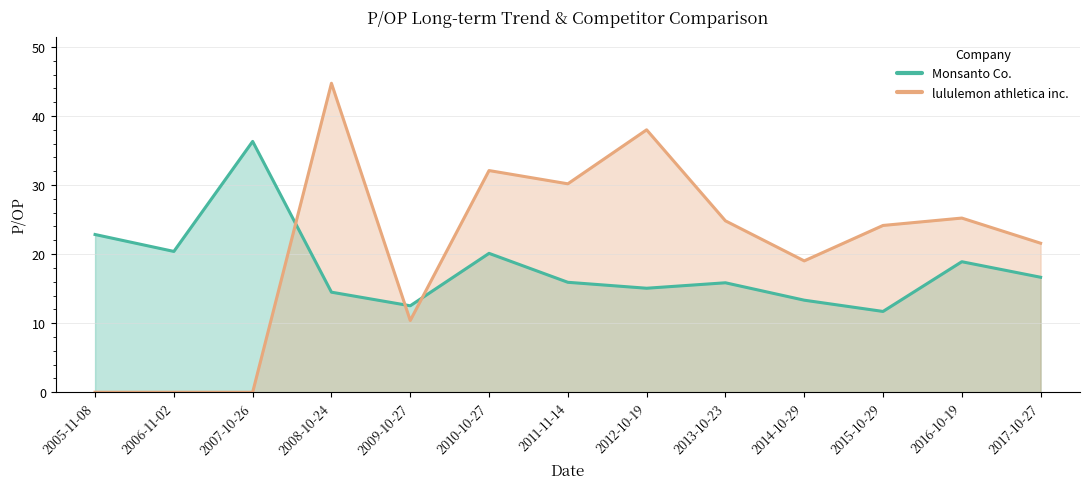

What is the greatest value displayed?

44.7